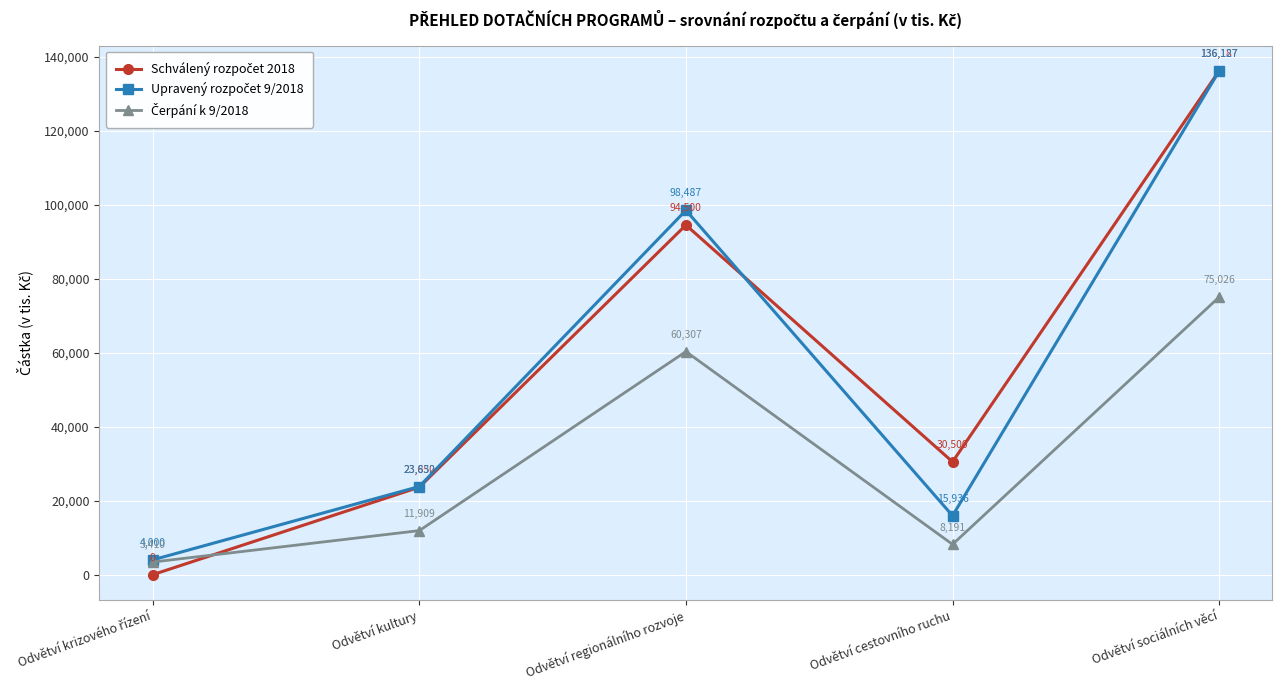

What is the label of the 3rd point from the left?

Odvětví regionálního rozvoje